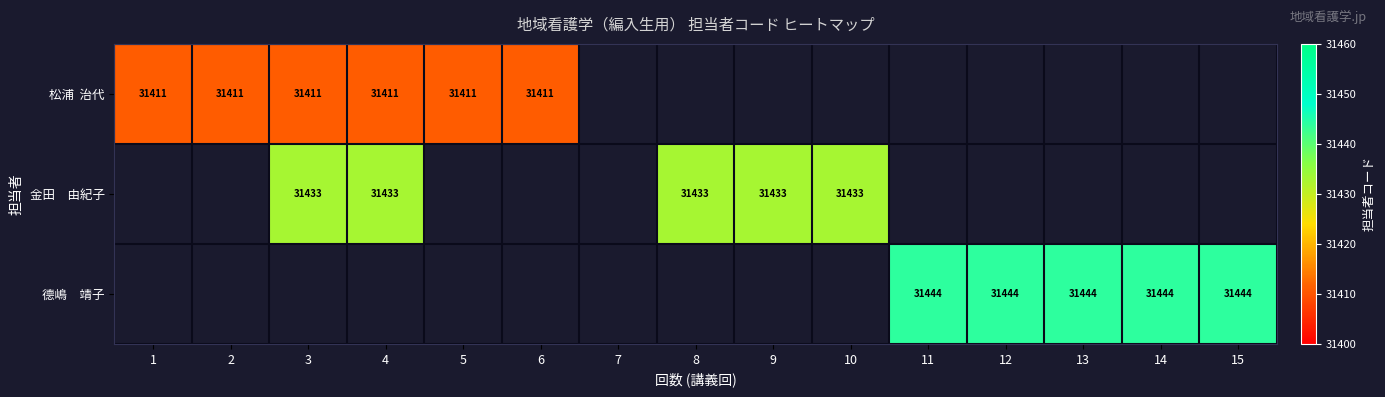

At which label is 松浦 治代 closest to 31411?

1